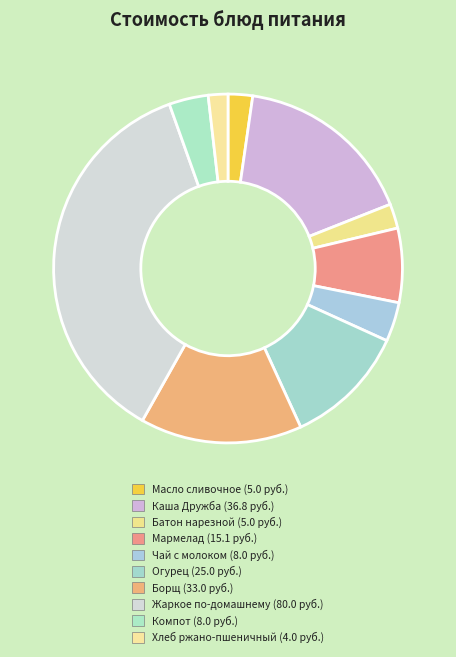

What portion of the pie excludes Борщ?

85.0%